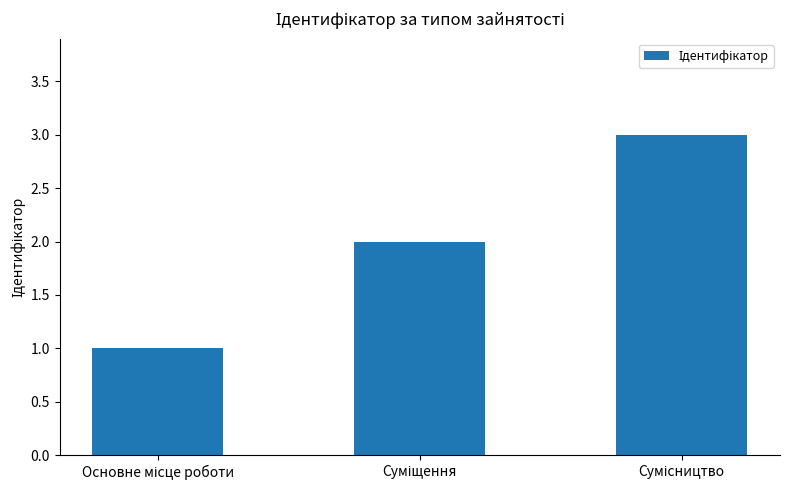

Count the values in the range 1 to 3.

3